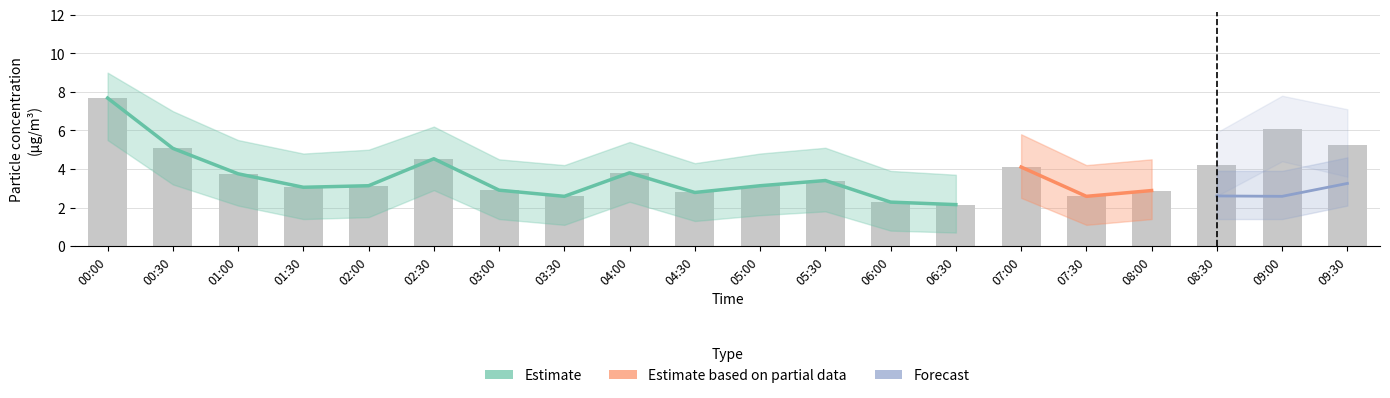

List the labels in order of P1_upper value, largest first.

00:00, 09:00, 09:30, 00:30, 02:30, 08:30, 07:00, 01:00, 04:00, 05:30, 02:00, 01:30, 05:00, 03:00, 08:00, 04:30, 03:30, 07:30, 06:00, 06:30